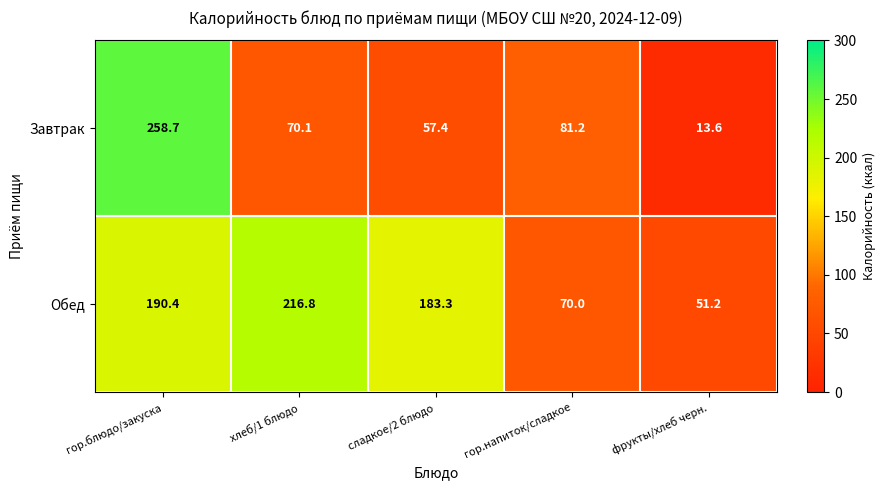

What is the smallest value displayed?

13.6